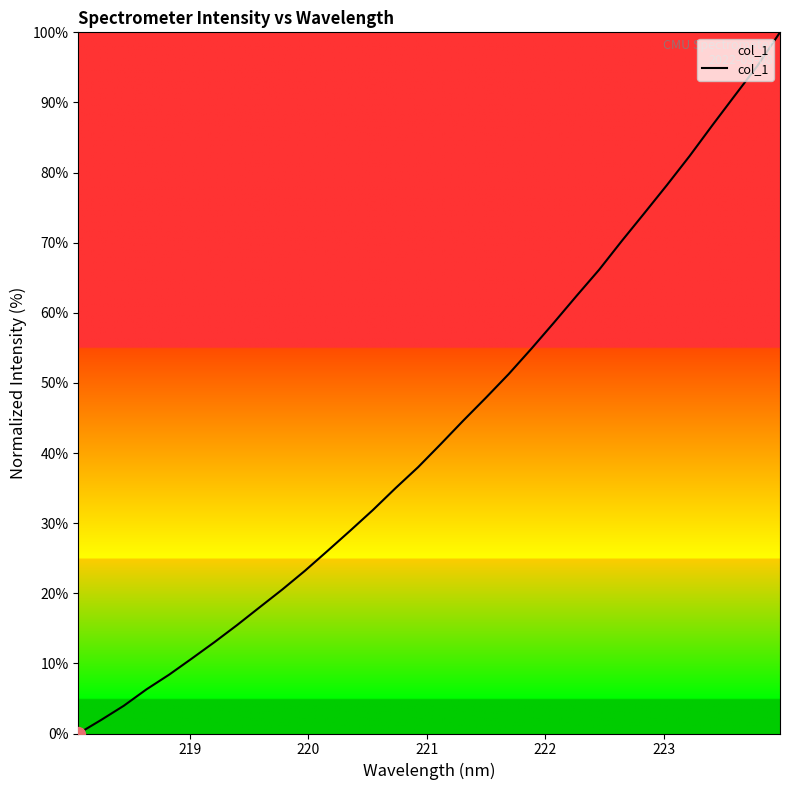

What is the difference between the maximum and minimum values?

100.0